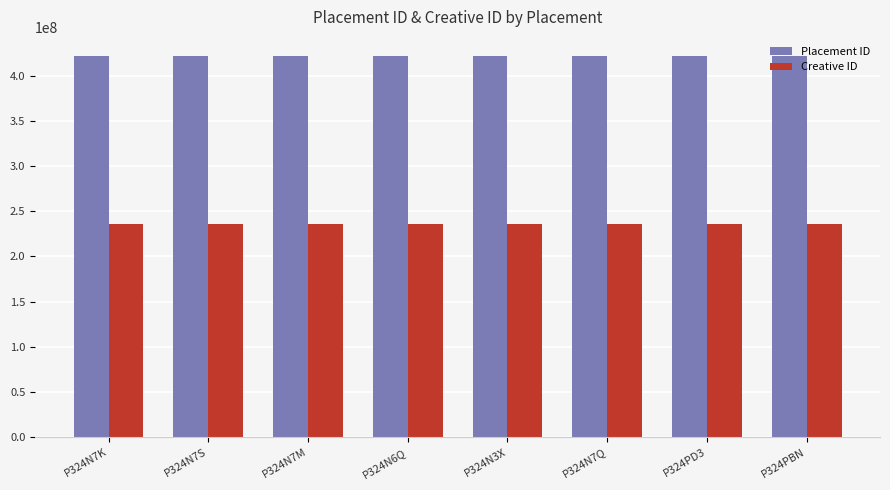

What position from the left is P324PBN?

8